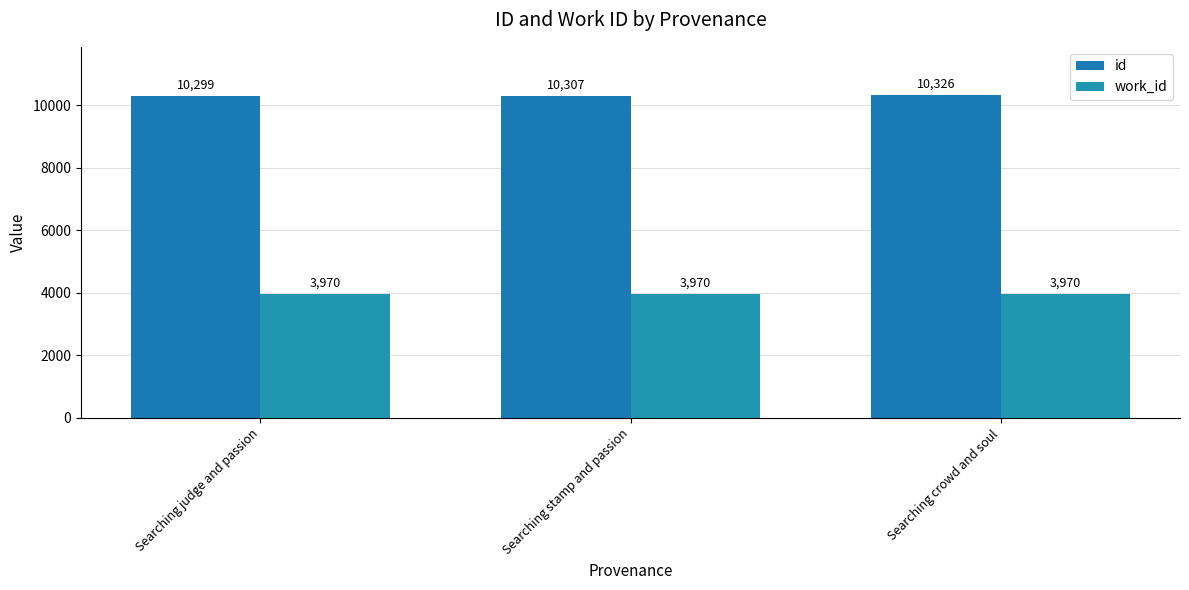

What is the average value of the id series?

10311